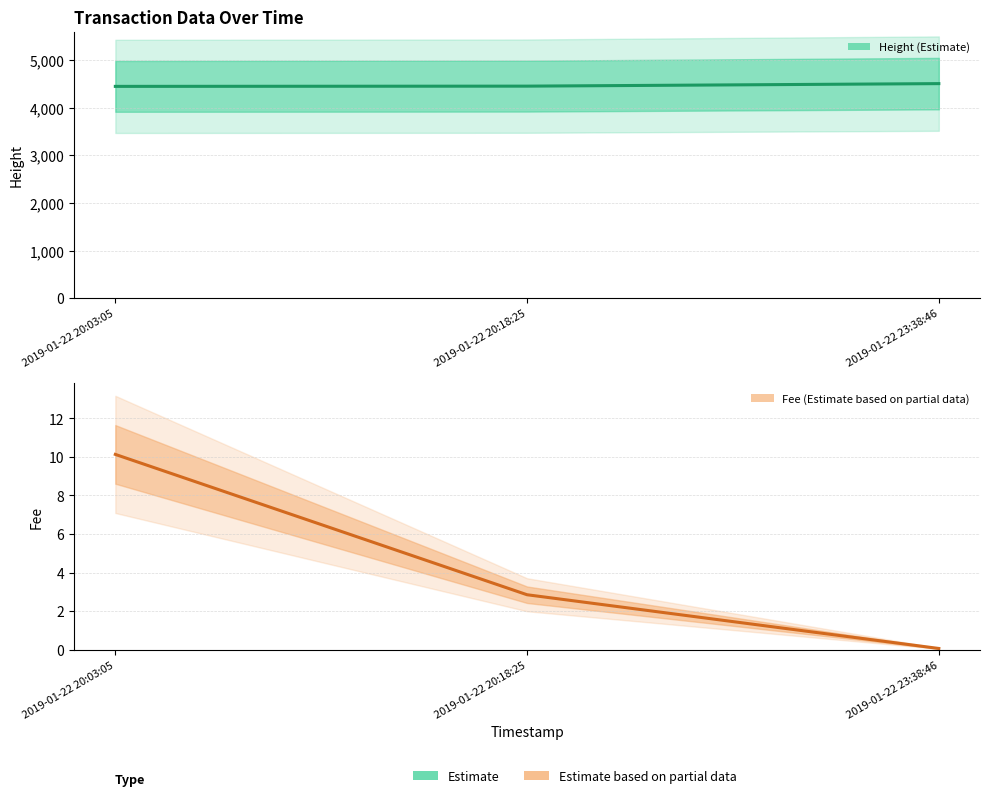

Which category has the highest value in the Height (Estimate) series?

2019-01-22 23:38:46